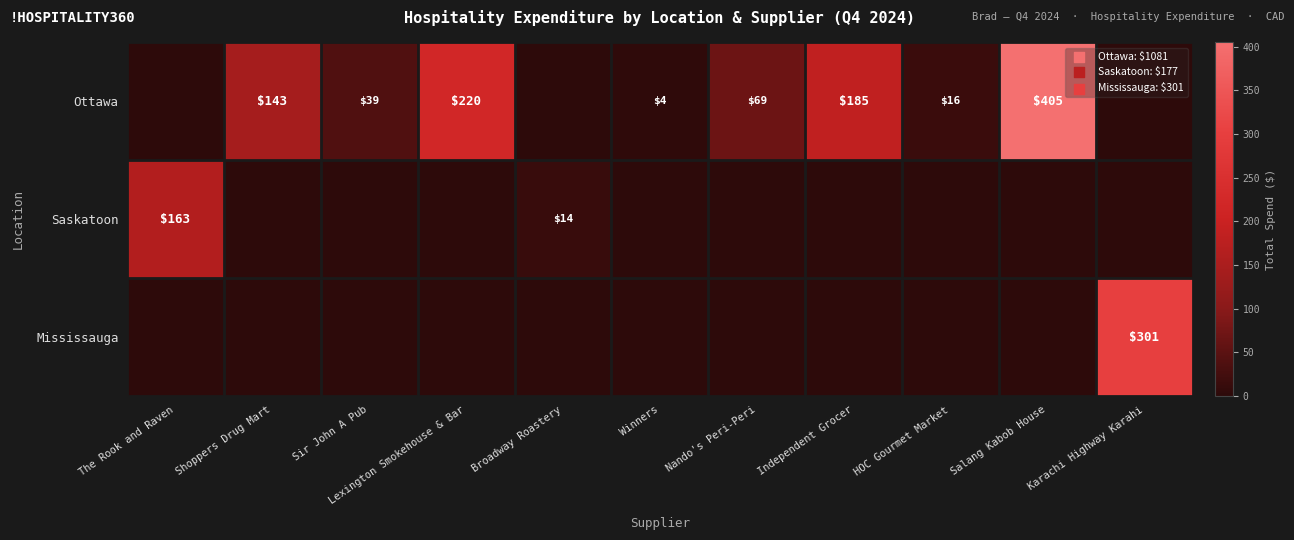

Is it true that Saskatoon equals 14 at Broadway Roastery?

True